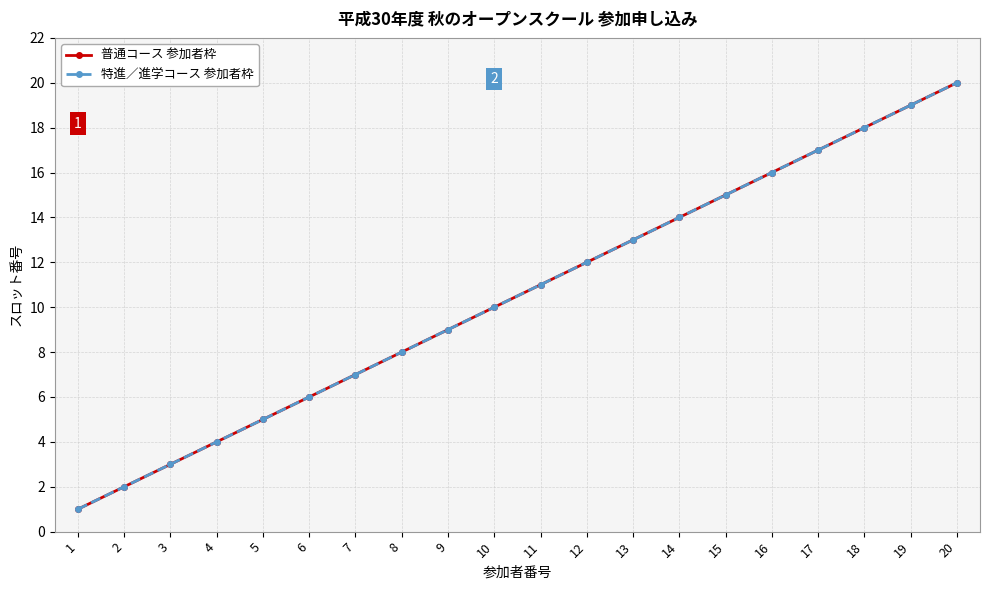

How many lines are shown in the chart?

2